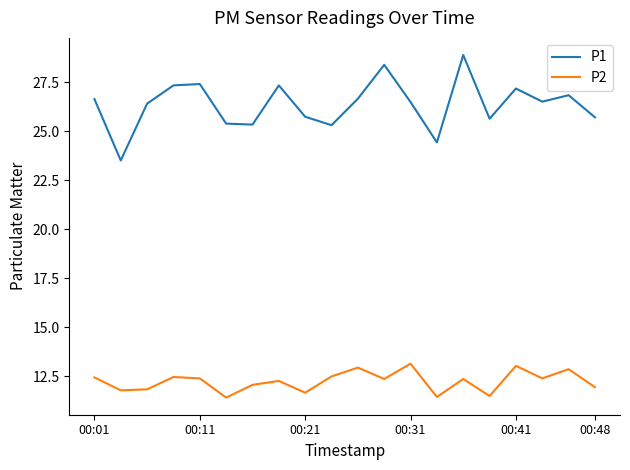

Which series has the largest range (max minus min)?

P1